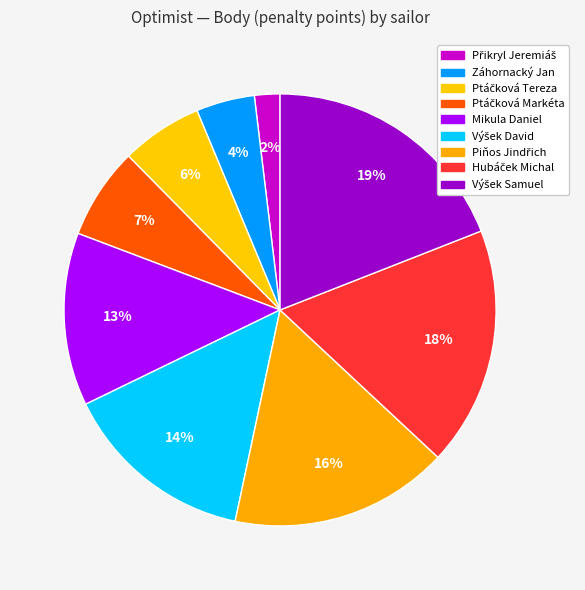

How many slices are in this pie chart?

9